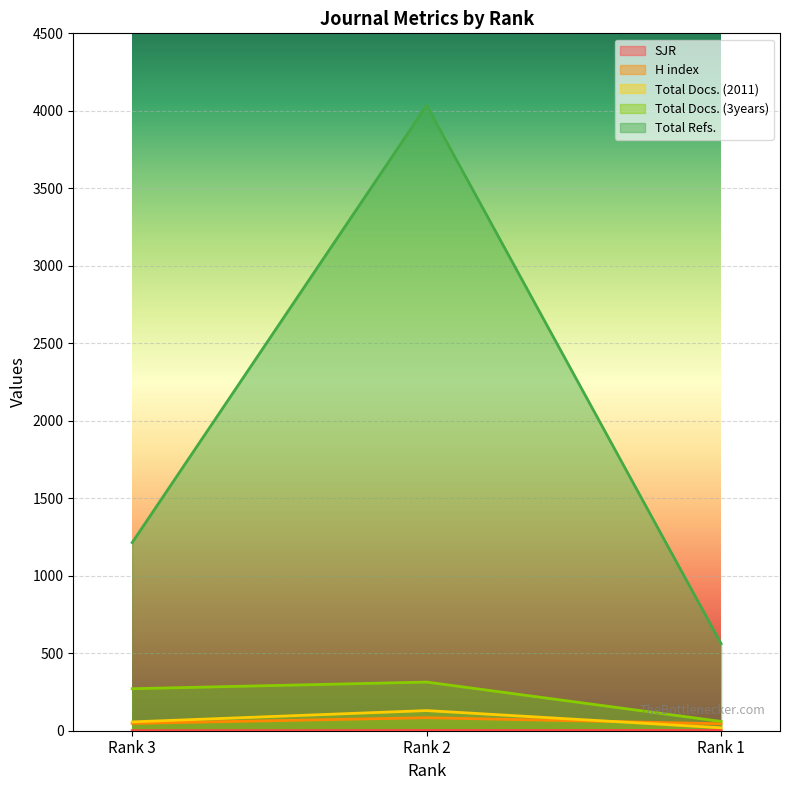

Which has a higher value, Rank 3 or Rank 1?

Rank 1